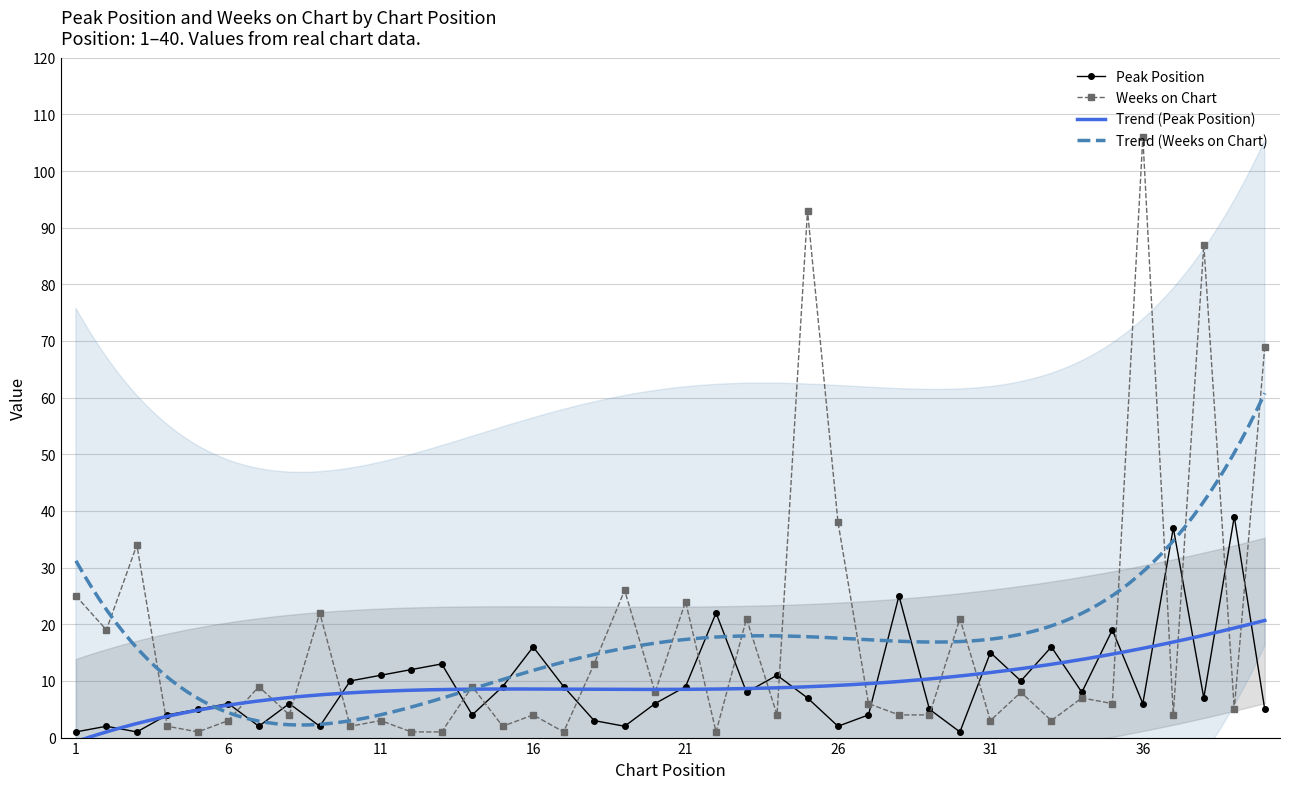

Which series has the largest total across all categories?

Weeks on Chart